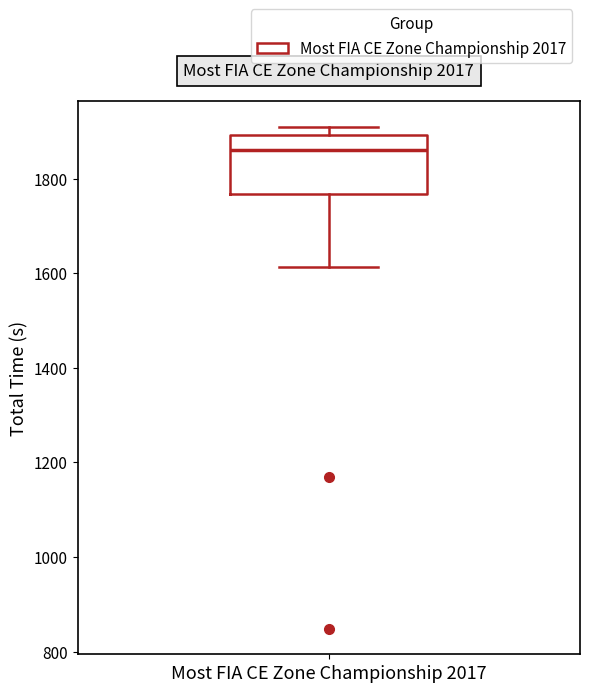

Read this box plot against the y-axis: the position of the median line, the range covered by the box, and the ends of both whiskers. The values are not printed on the chart, so give them approximately, as read against the axis.

median 1860, box 1760 to 1900, whiskers 1620 to 1900 (just above the box's upper edge)